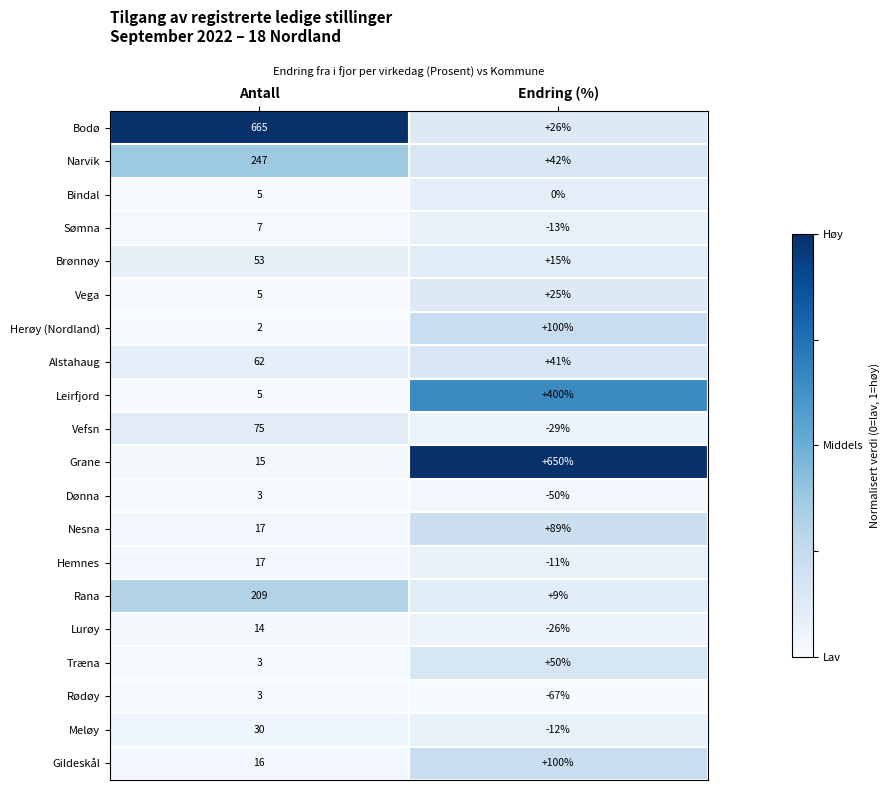

What is the average value of the Lurøy series?

-6